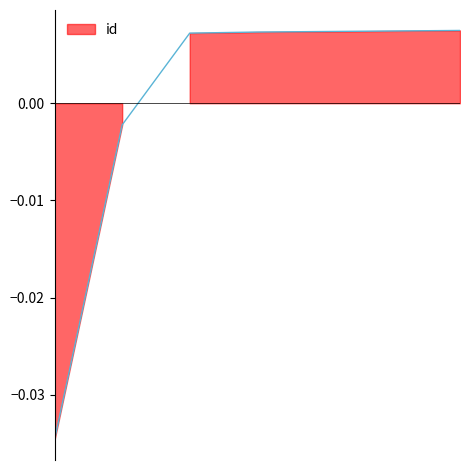

Where is the data nearest to the value 0?

6819